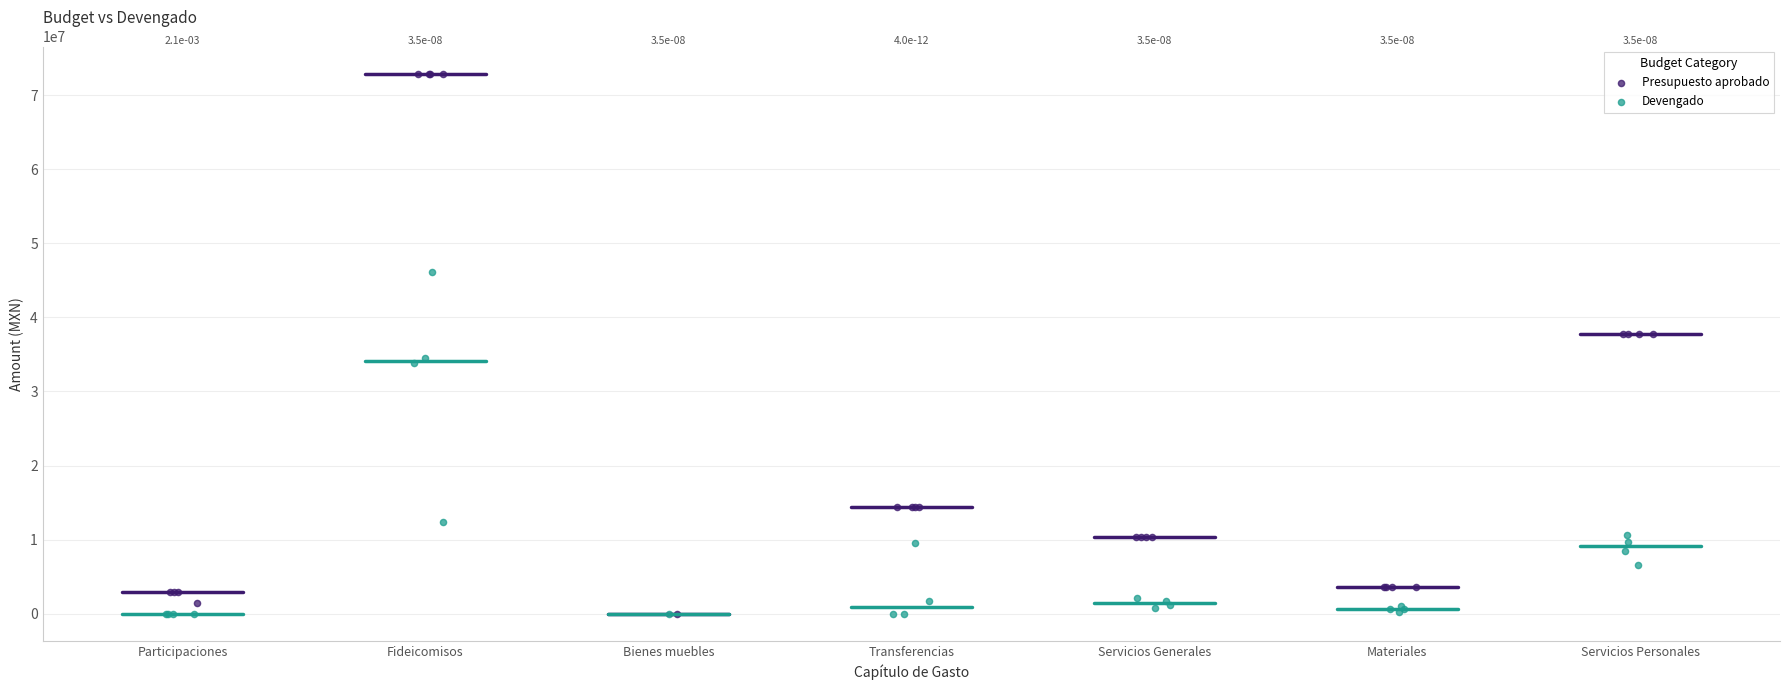

Which series contains the highest Y value?

Presupuesto aprobado